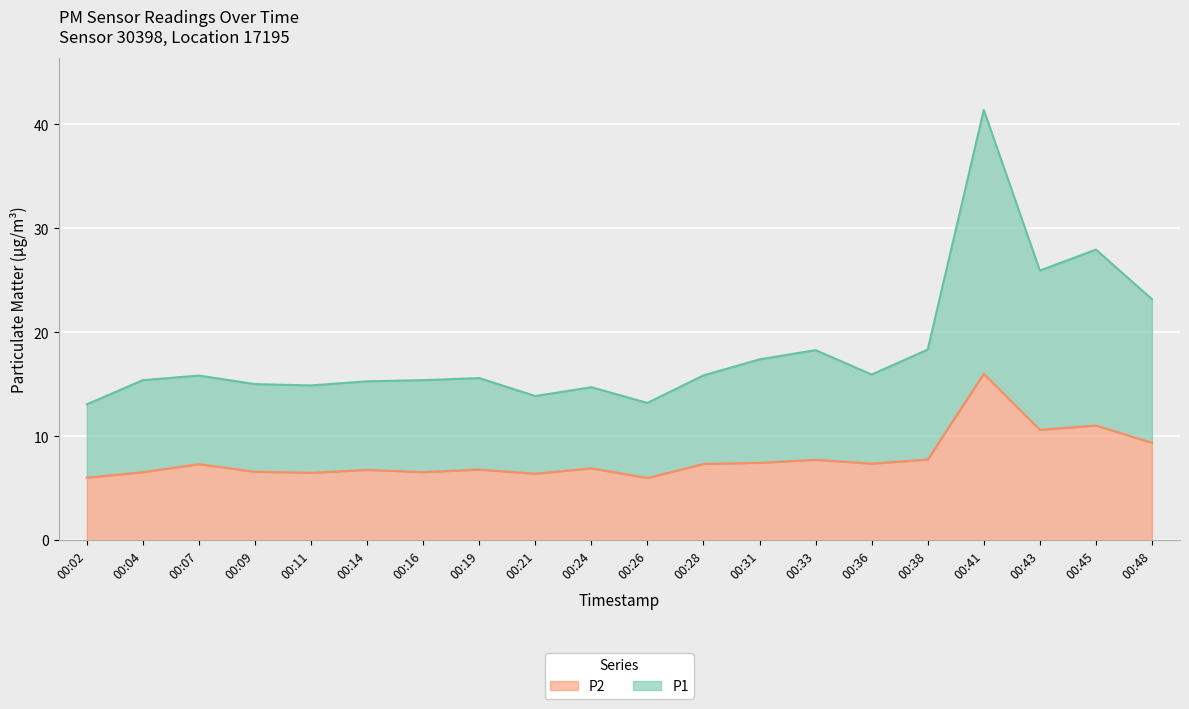

List the labels in order of P2 value, largest first.

00:41, 00:45, 00:43, 00:48, 00:38, 00:33, 00:31, 00:36, 00:28, 00:07, 00:24, 00:19, 00:14, 00:09, 00:04, 00:16, 00:11, 00:21, 00:02, 00:26